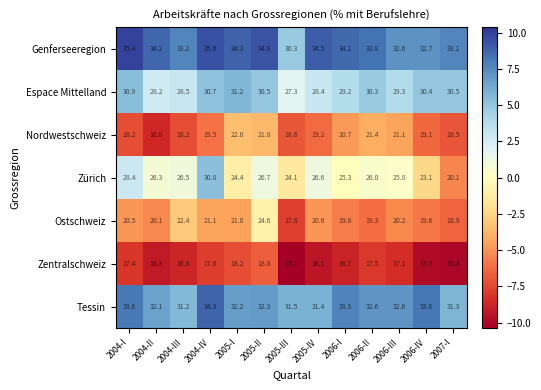

List the series in order of their peak value, lowest first.

Zentralschweiz, Nordwestschweiz, Ostschweiz, Zürich, Espace Mittelland, Tessin, Genferseeregion